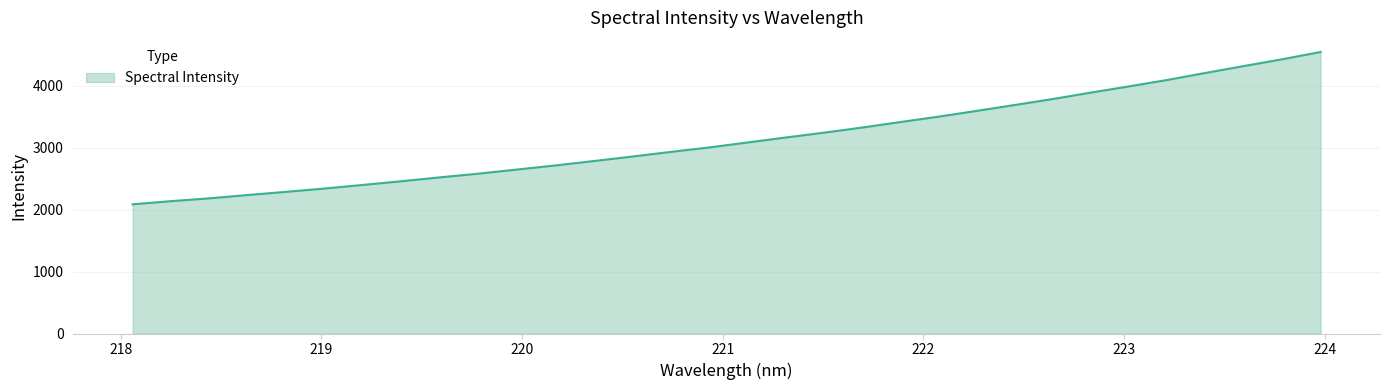

What is the difference between the maximum and minimum values?

2461.5